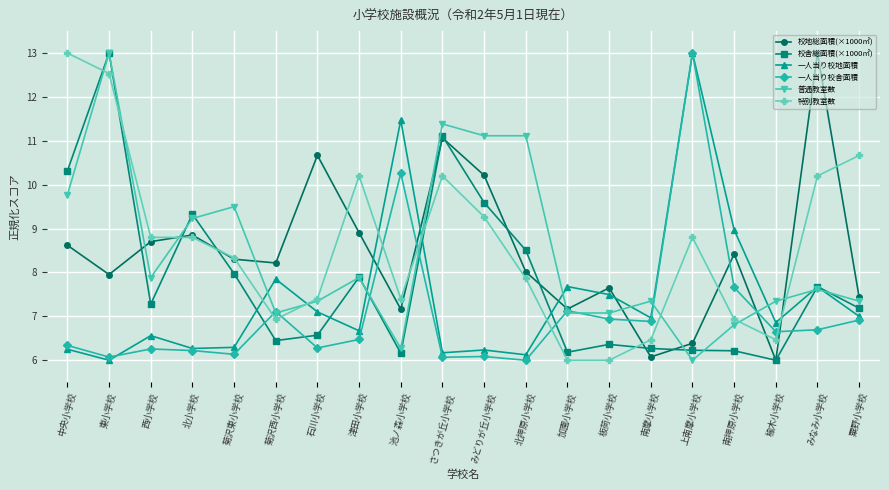

Is the value of 校地総面積(×1000㎡) at 菊沢西小学校 greater than the value of 一人当り校地面積 at 菊沢東小学校?

Yes